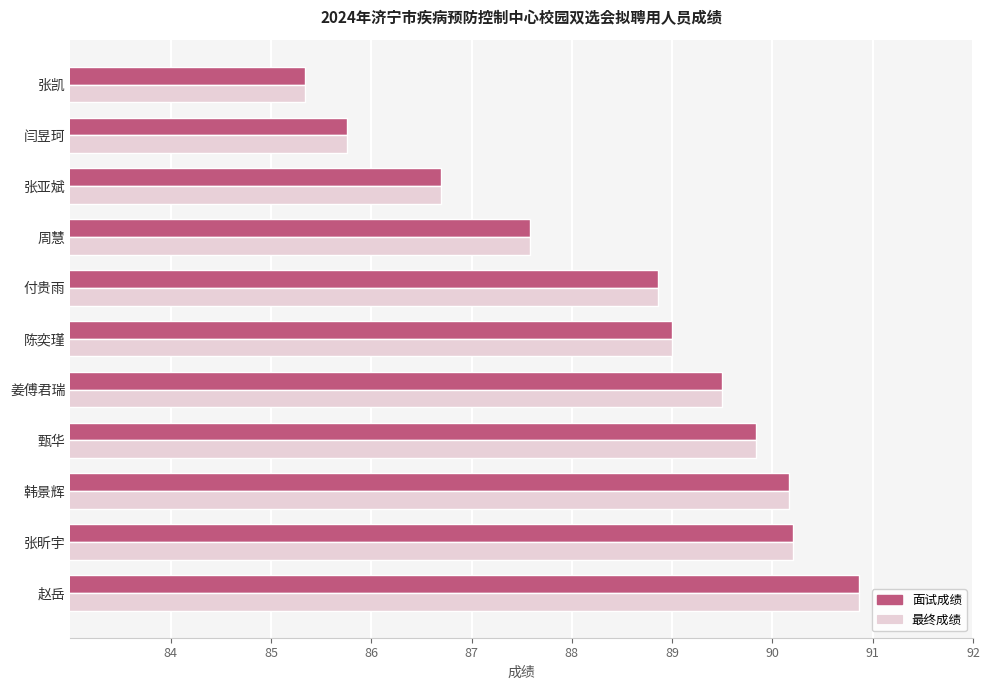

Is the value of 最终成绩 at 赵岳 greater than the value of 面试成绩 at 韩景辉?

Yes